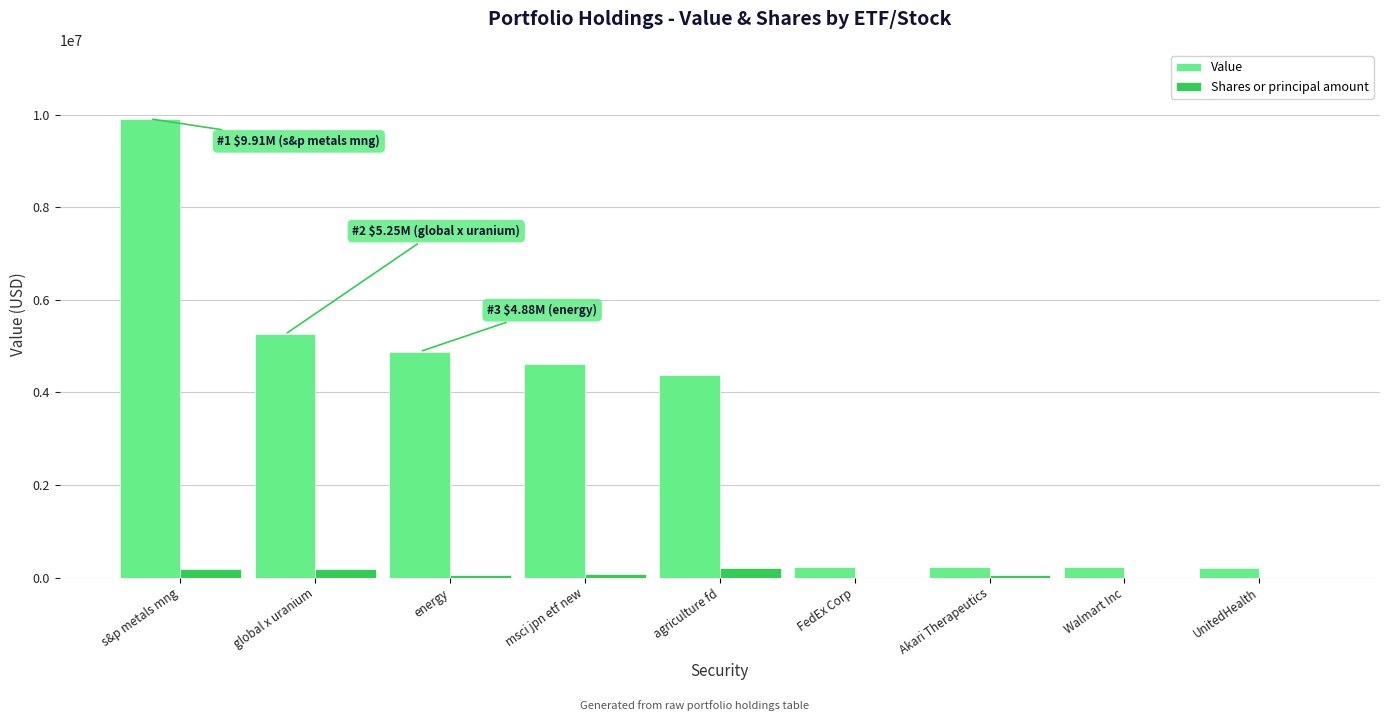

True or false: Value has a value of 1353973 at energy.

False